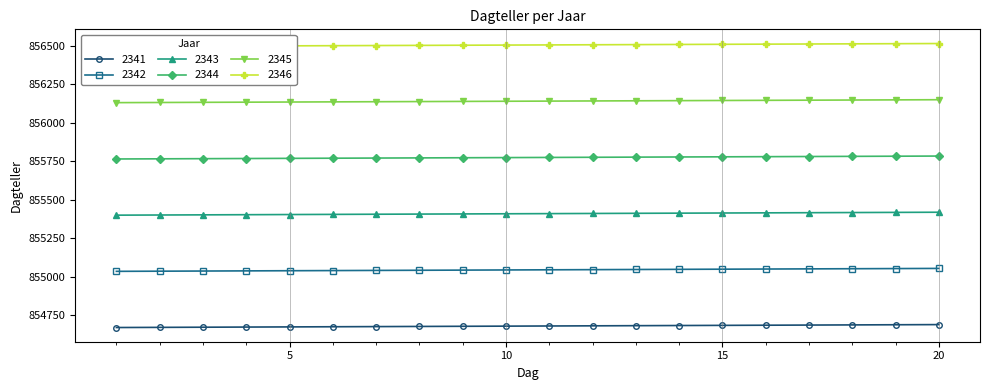

How many lines are shown in the chart?

6